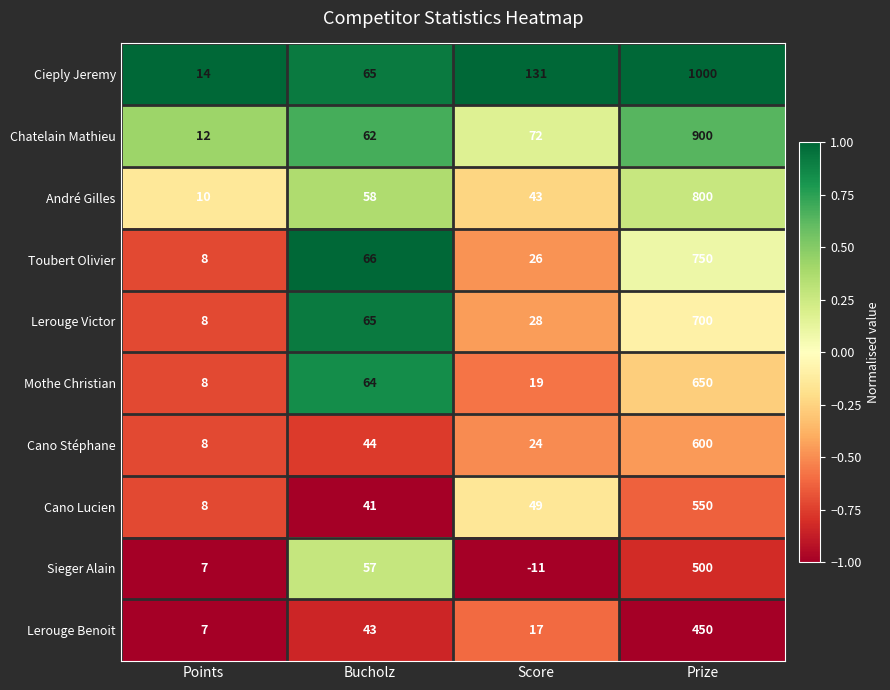

Which series has the widest spread of values?

Cieply Jeremy